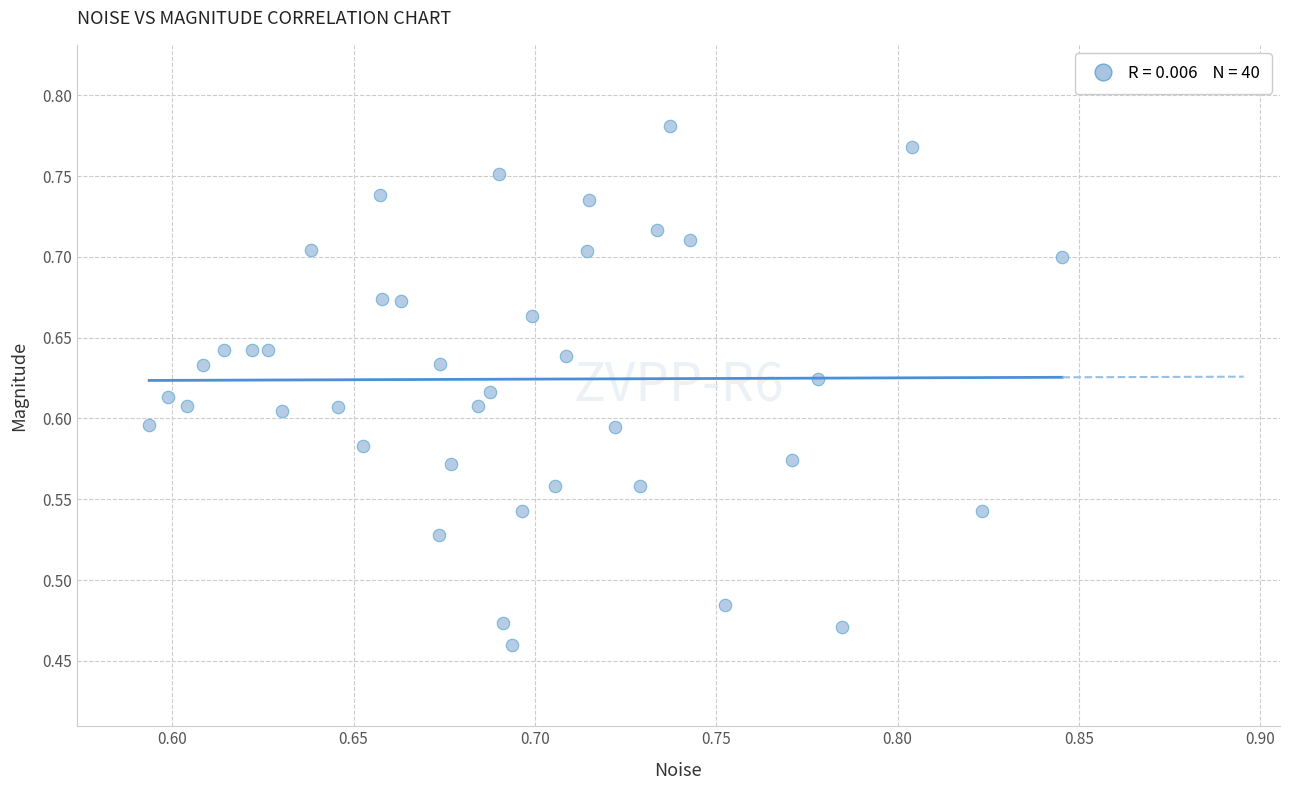

What is the range of X values (max minus min)?

0.3